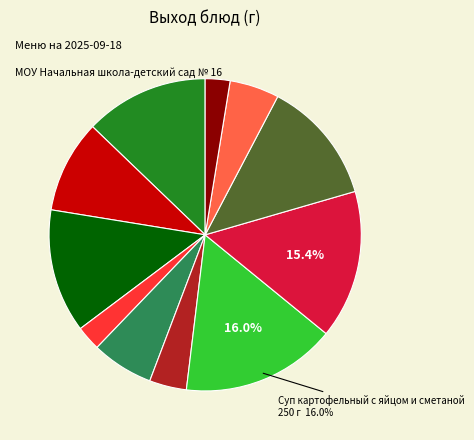

Is there any slice that represents more than half of the pie?

No